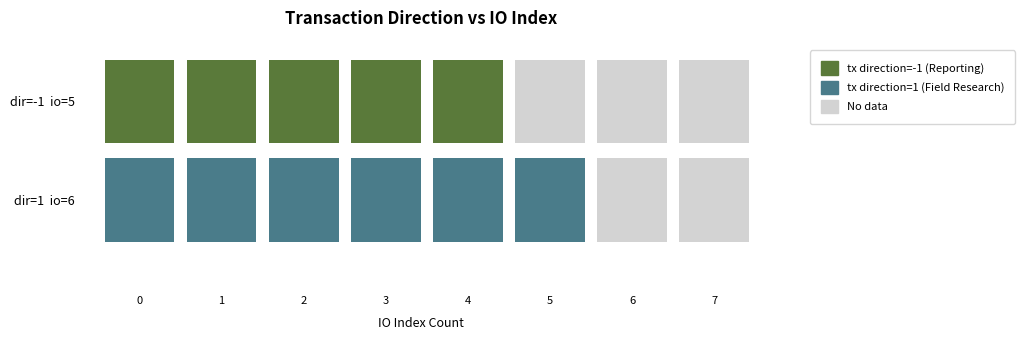

Is it true that 7ed1f75f355030e55c3fcd9d94261824b4fb9c5 equals 0 at direction?

False